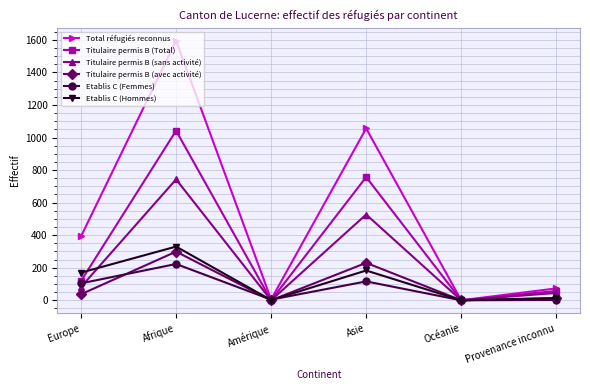

Is the value of Total réfugiés reconnus at Afrique greater than the value of Titulaire permis B (sans activité) at Asie?

Yes